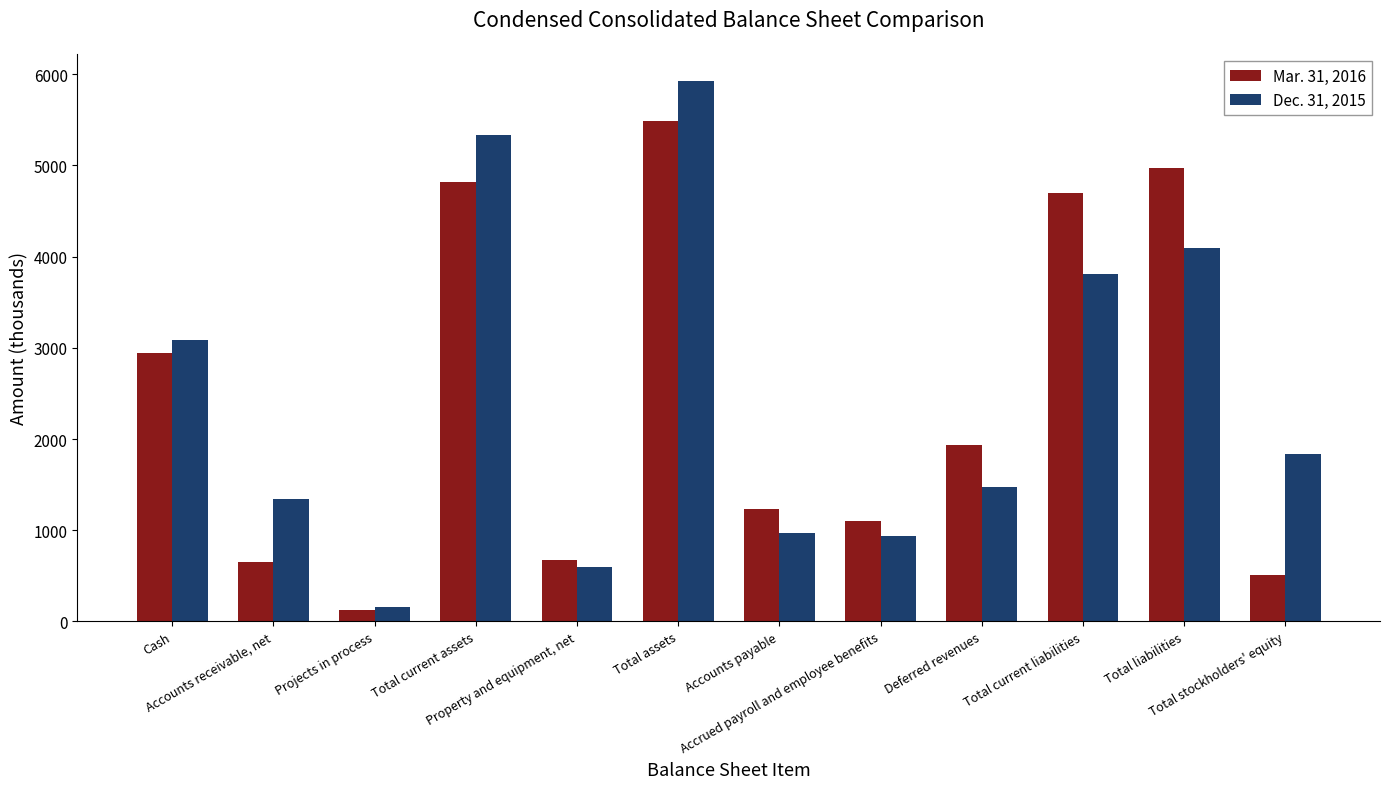

What is the minimum value for Dec. 31, 2015?

158